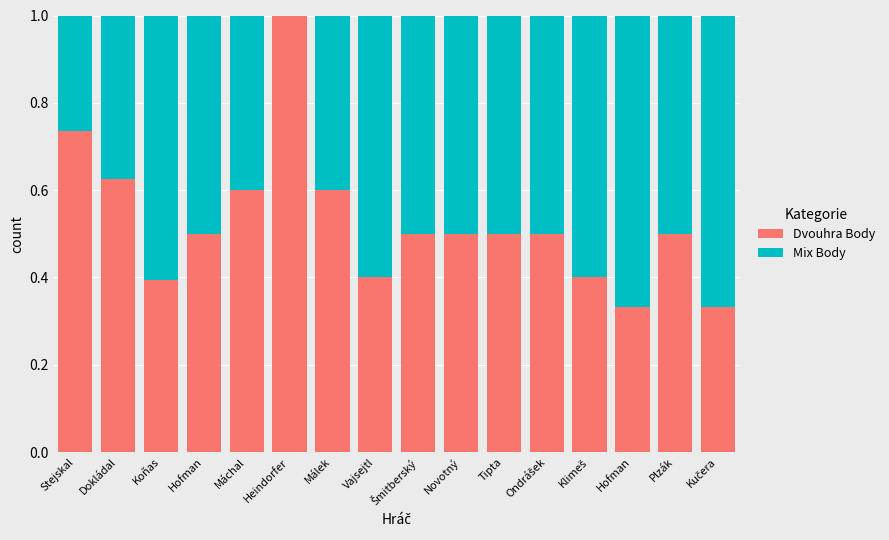

How many series are shown in this chart?

2